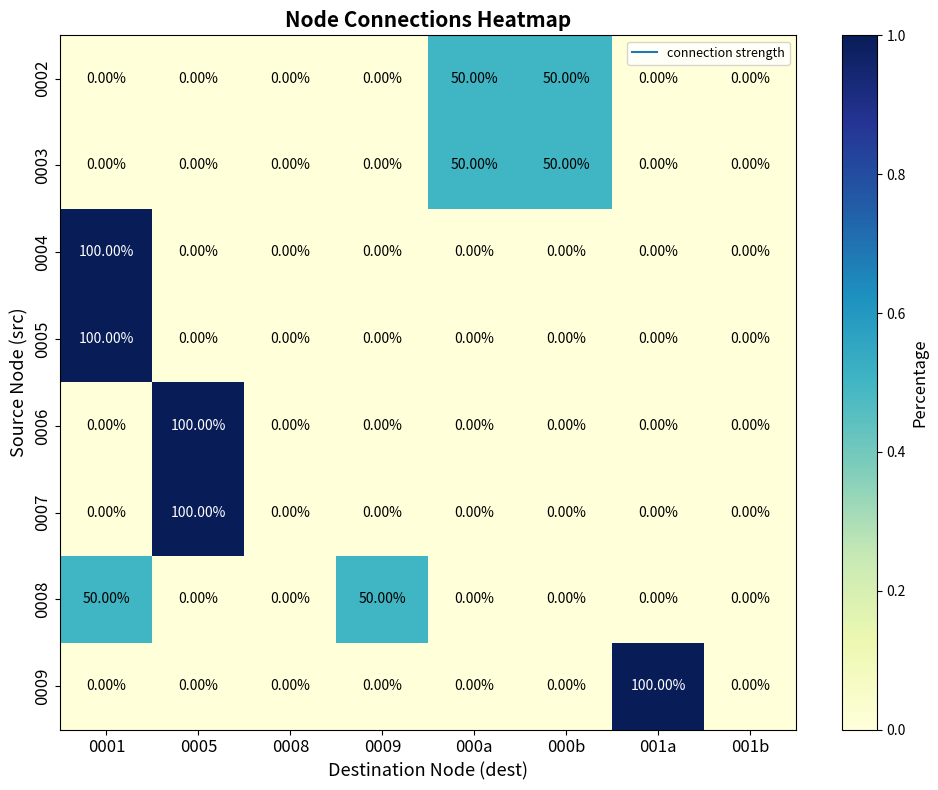

What is the sum of all 0006 values?

100